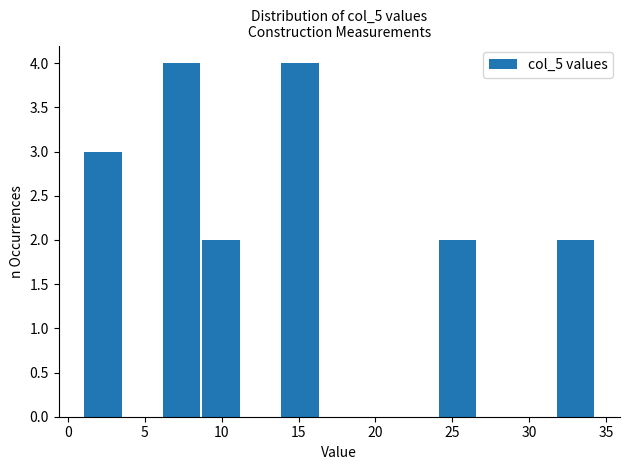

Reading left to right, list every bar in this chart as the range it spans on the x-axis followed by its height. Neither the bar edges nor the heights are printed on the chart, so give them approximately, as read against the axes.

1.0 to 3.5: 3
3.5 to 6.0: 0
6.0 to 8.5: 4
8.5 to 11.0: 2
11.0 to 14.0: 0
14.0 to 16.5: 4
16.5 to 19.0: 0
19.0 to 21.5: 0
21.5 to 24.0: 0
24.0 to 26.5: 2
26.5 to 29.0: 0
29.0 to 31.5: 0
31.5 to 34.5: 2